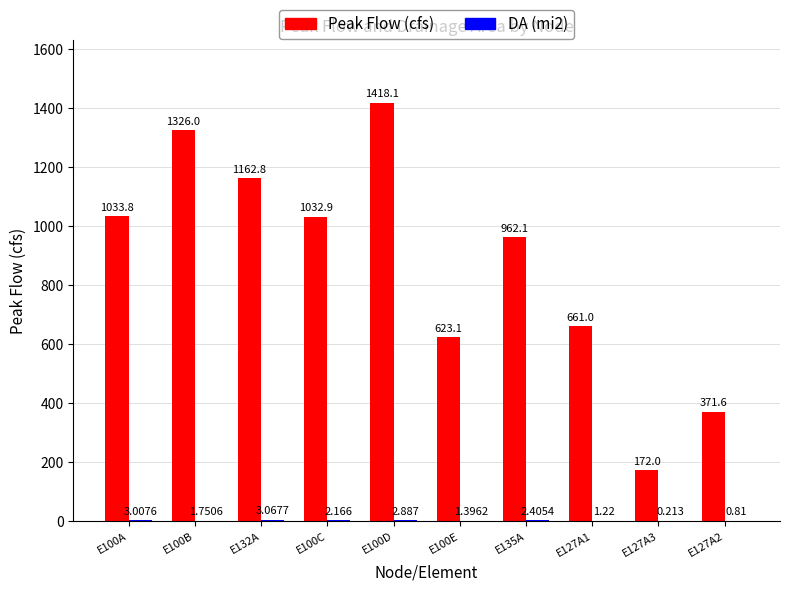

At which category is the sum across all series the highest?

E100D